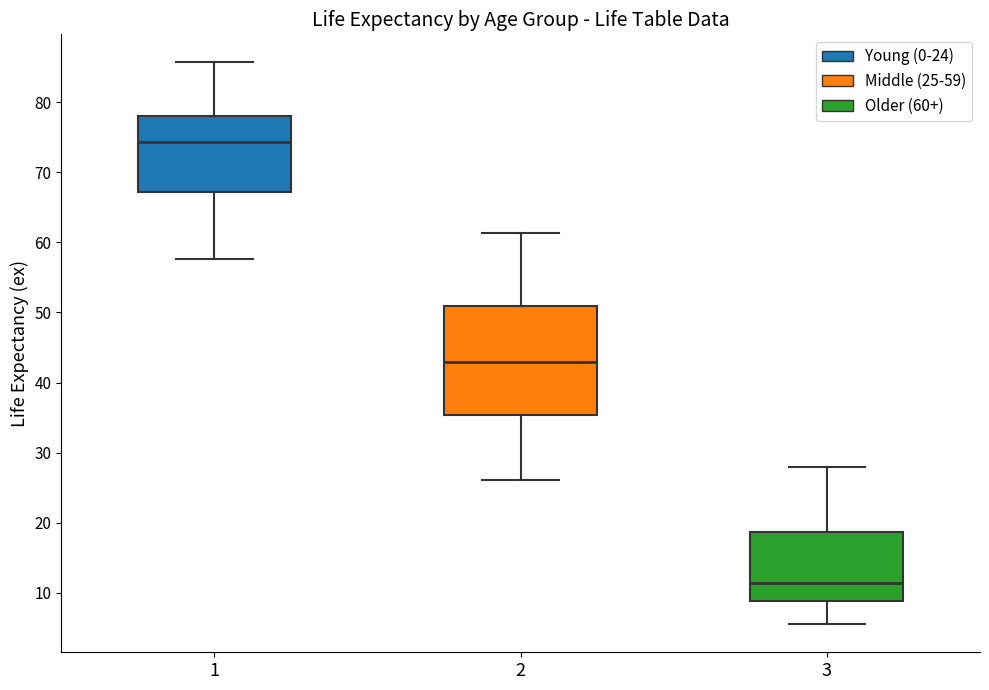

Reading left to right, transcribe this box plot: for each box, give where its median line is, the range the box spans, and where its two whiskers end, as read against the y-axis. The values are not printed on the chart, so give them approximately, as read against the axis.

1: median 74, box 67 to 78, whiskers 58 to 86
2: median 43, box 35 to 51, whiskers 26 to 61
3: median 11, box 9 to 19, whiskers 6 to 28